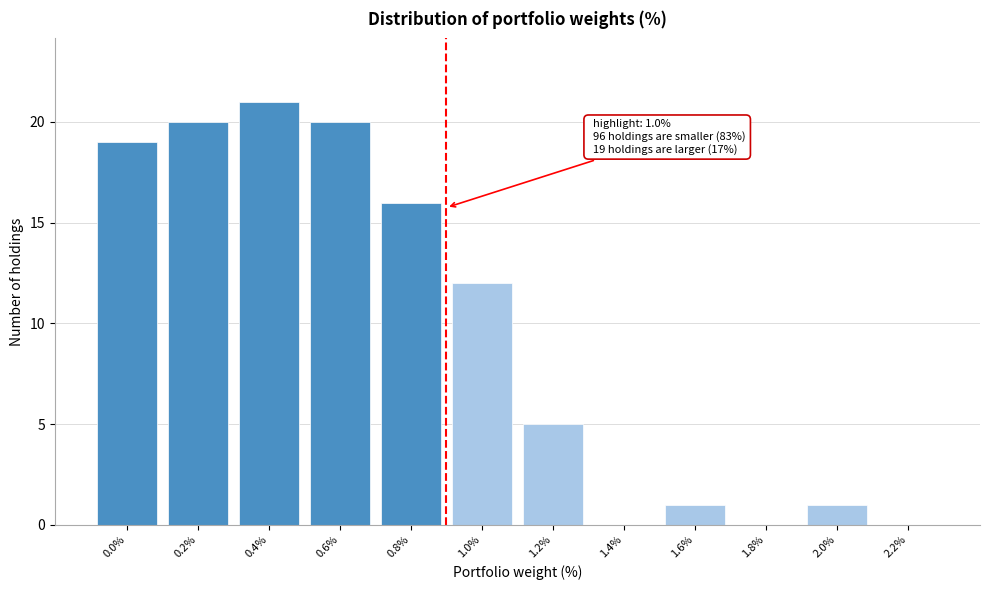

True or false: the data shows 5 at 1.2%.

True